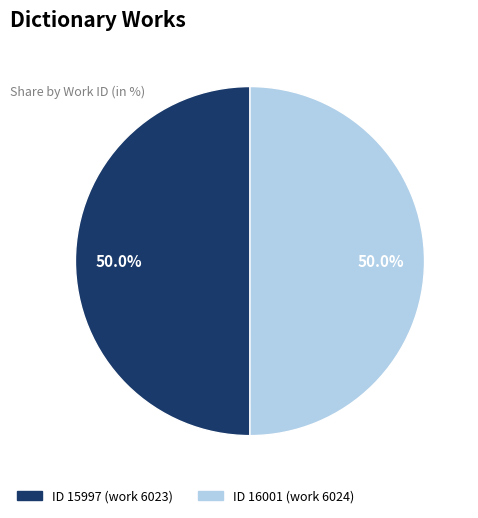

Combined, what portion of the pie is ID 16001 (work 6024) and ID 15997 (work 6023)?

100.0%